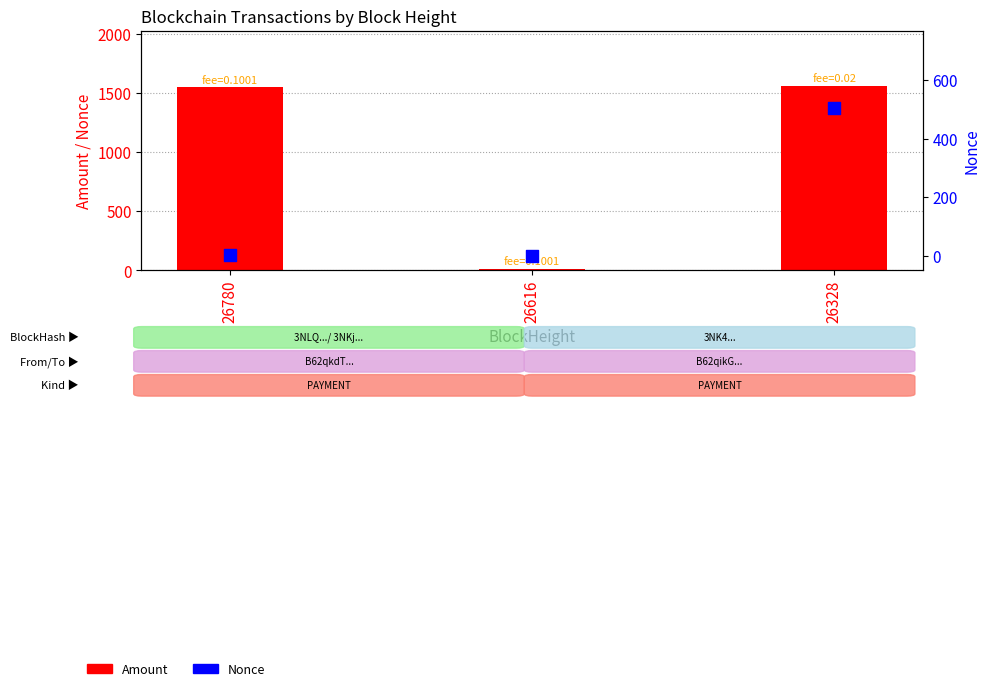

Which series has the largest total across all categories?

Amount